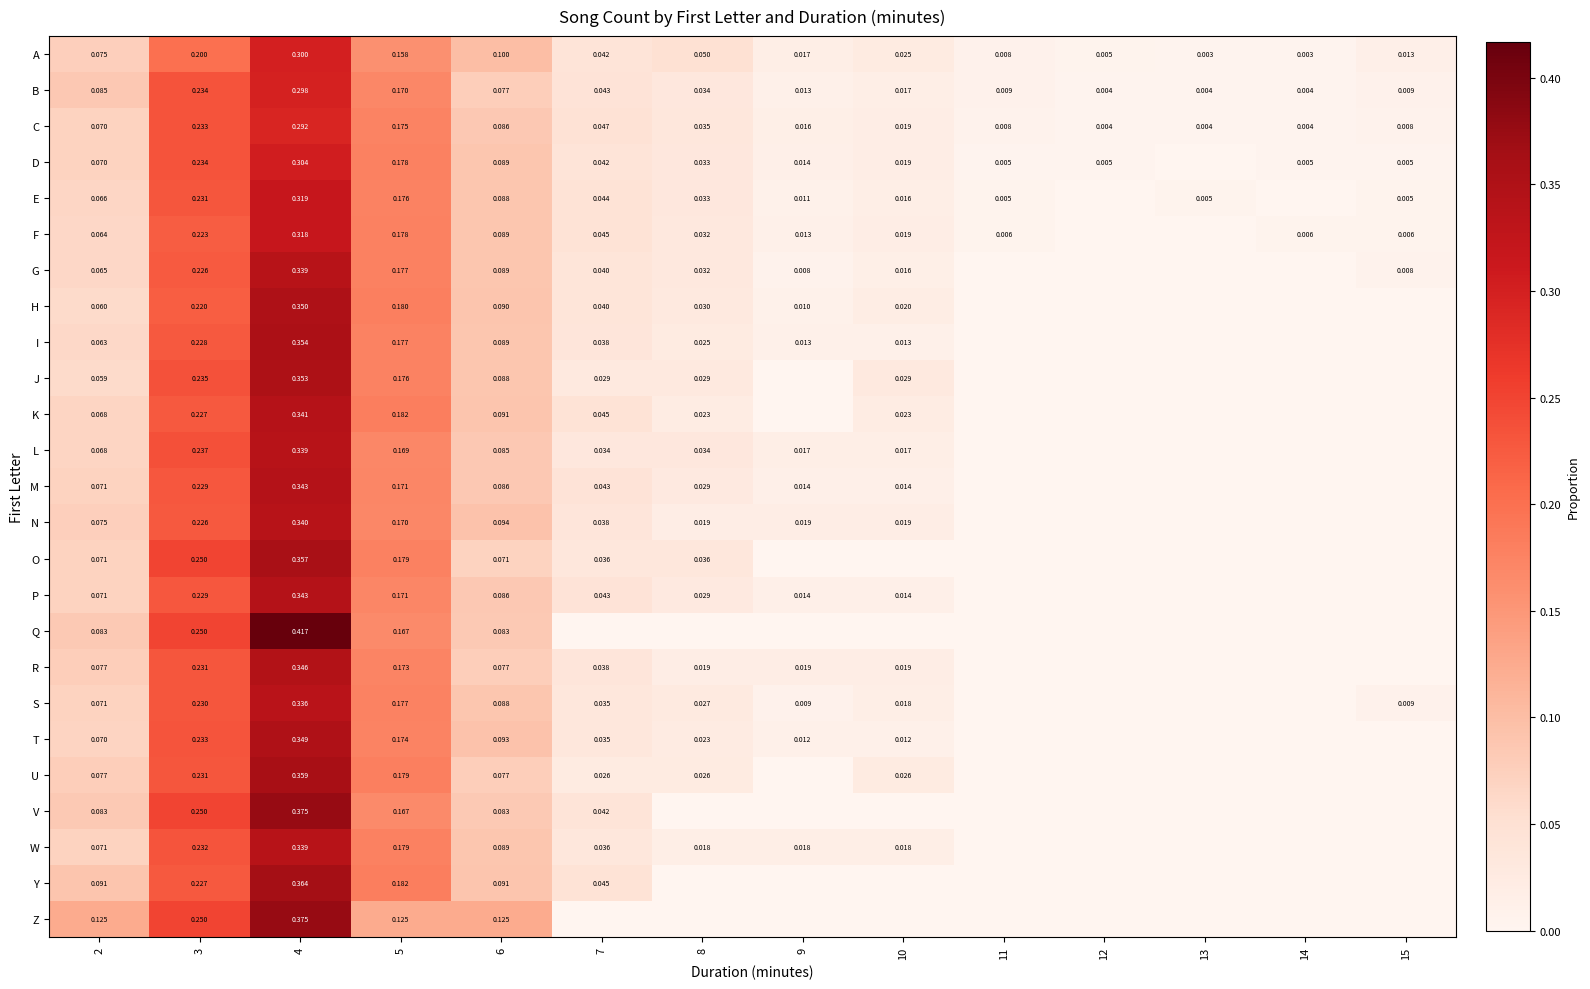

Which category has the lowest value in the K series?

9